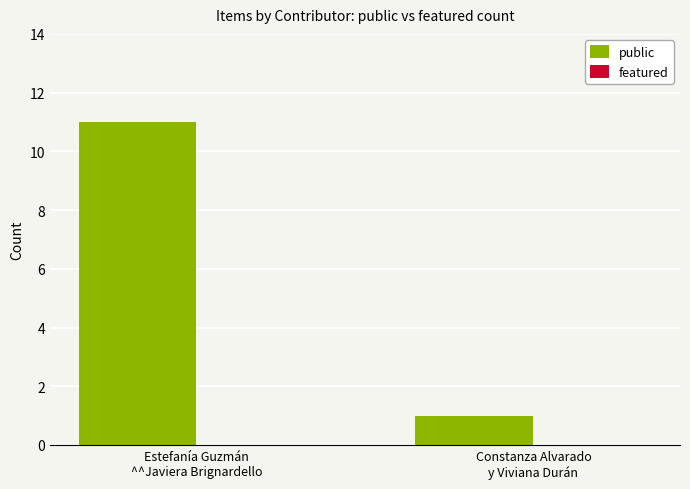

Reading right to left, what are all the values shown in this chart?

1	11